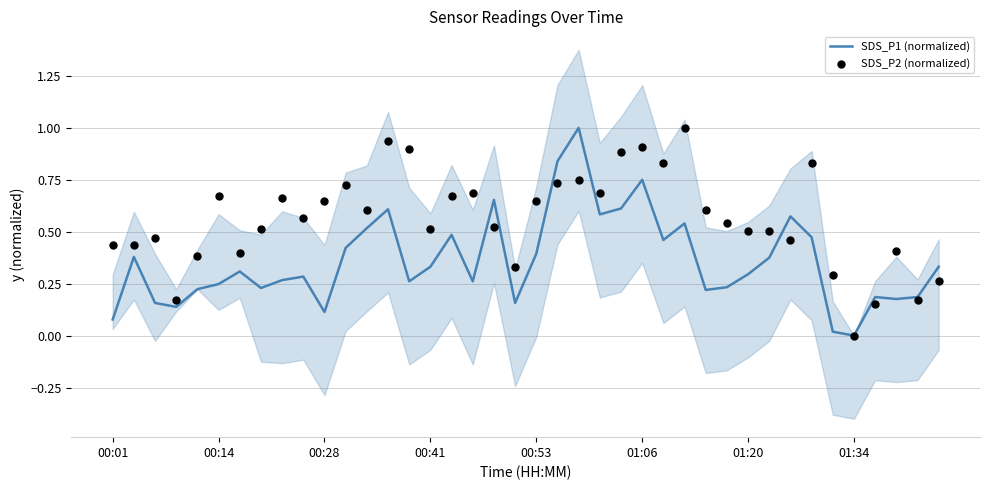

Which series has the widest spread of Y values?

SDS_P1 (normalized)